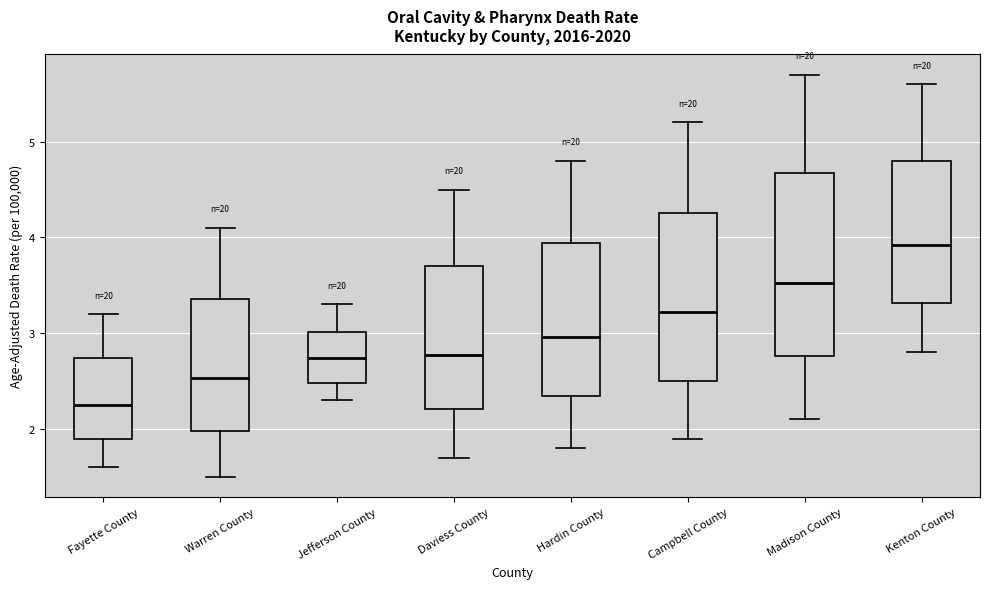

Reading left to right, read every box against the y-axis: the position of its median line, the range the box covers, and the ends of its whiskers. The values are not printed on the chart, so give them approximately, as read against the axis.

Fayette County: median 2.2, box 1.9 to 2.7, whiskers 1.6 to 3.2
Warren County: median 2.5, box 2.0 to 3.4, whiskers 1.5 to 4.1
Jefferson County: median 2.7, box 2.5 to 3.0, whiskers 2.3 to 3.3
Daviess County: median 2.8, box 2.2 to 3.7, whiskers 1.7 to 4.5
Hardin County: median 3.0, box 2.3 to 3.9, whiskers 1.8 to 4.8
Campbell County: median 3.2, box 2.5 to 4.3, whiskers 1.9 to 5.2
Madison County: median 3.5, box 2.8 to 4.7, whiskers 2.1 to 5.7
Kenton County: median 3.9, box 3.3 to 4.8, whiskers 2.8 to 5.6